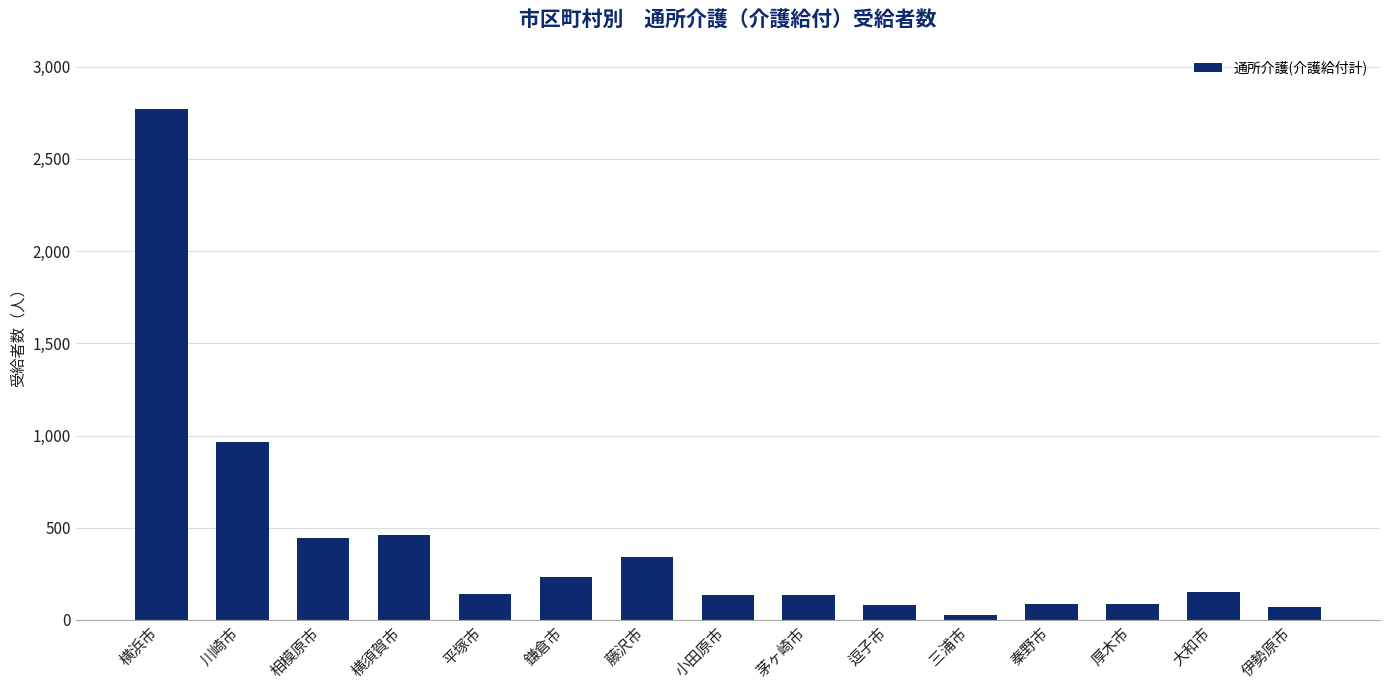

The chart shows a value of 82 at 逗子市. True or false?

True